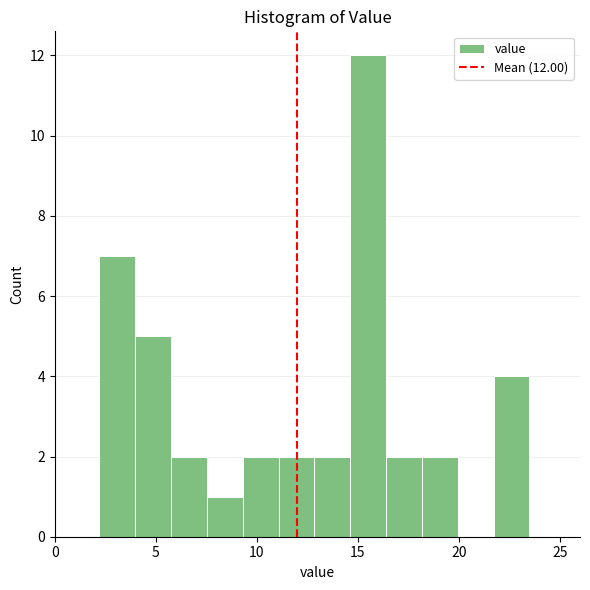

Read against the x-axis, roughly where is the centre of the tallest bar?

15.5